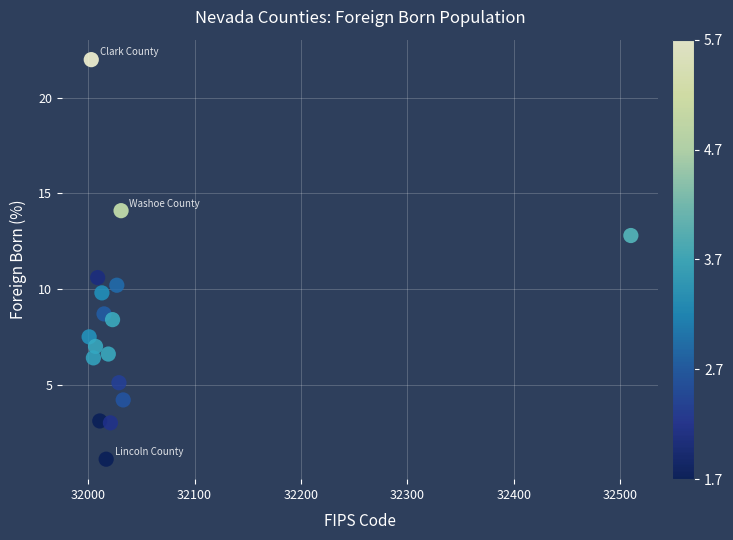

What is the range of X values (max minus min)?

509.0